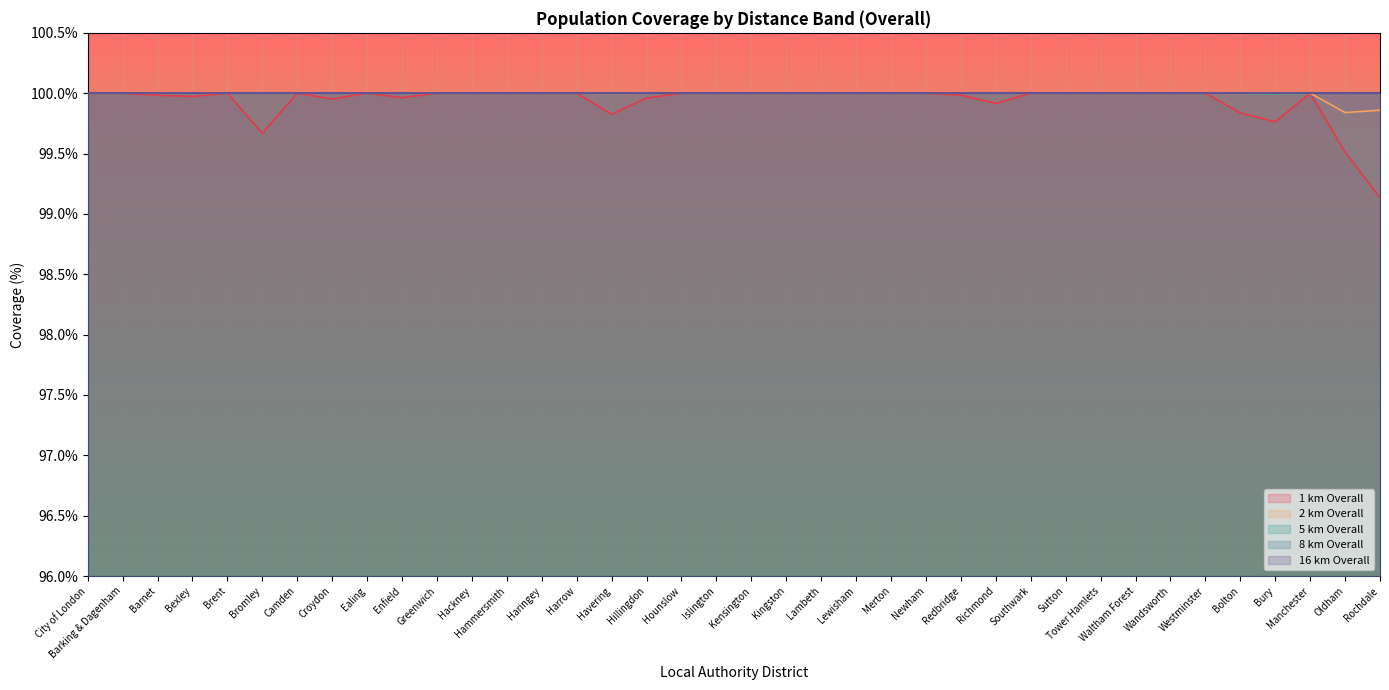

What is the label of the 6th point from the left?

Bromley